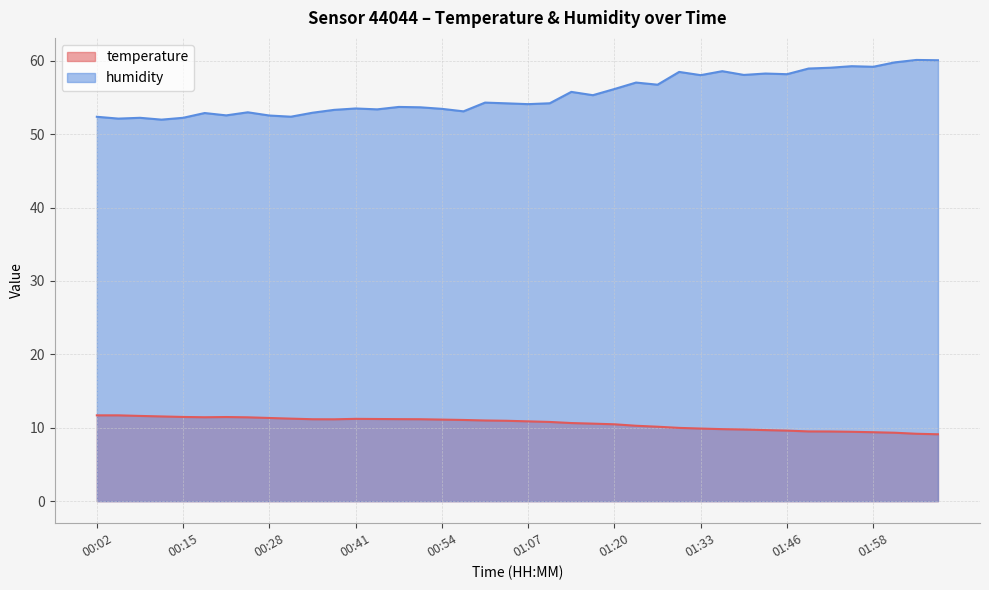

What is the label of the 39th point from the right?

00:05